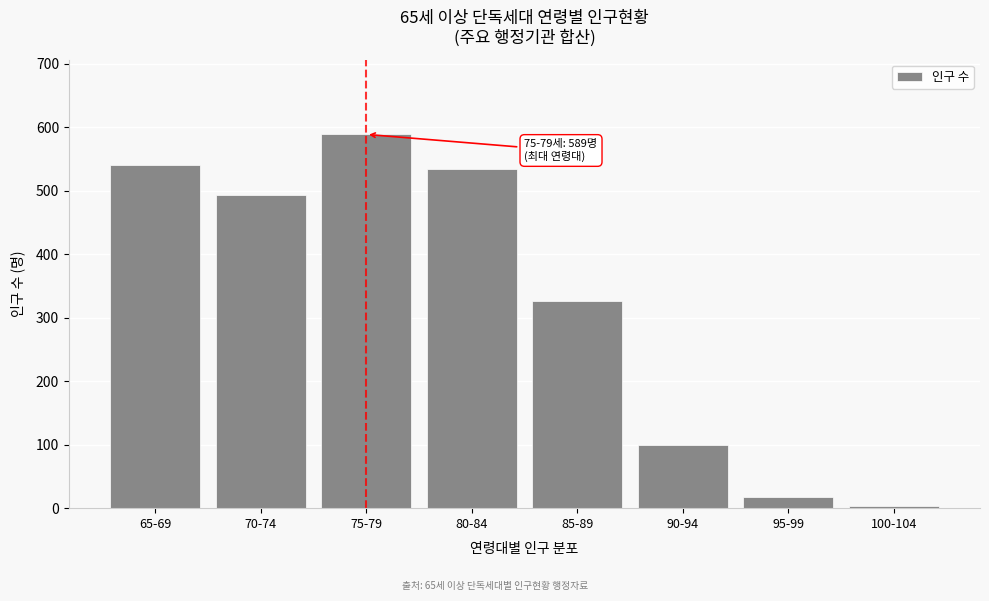

Reading left to right, what are all the values shown in this chart?

540	494	589	535	326	100	17	4